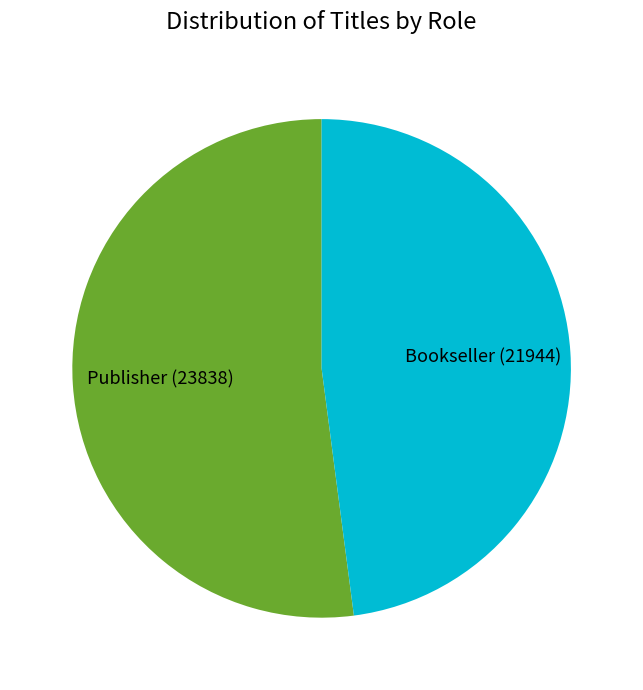

How many segments does this pie chart have?

2